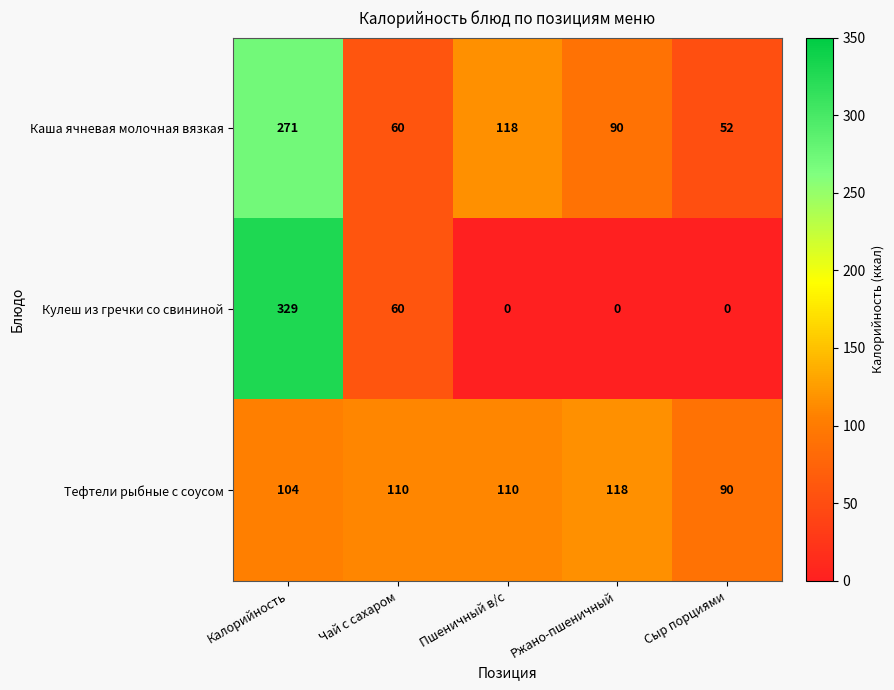

What is the sum of all Кулеш из гречки со свининой values?

389